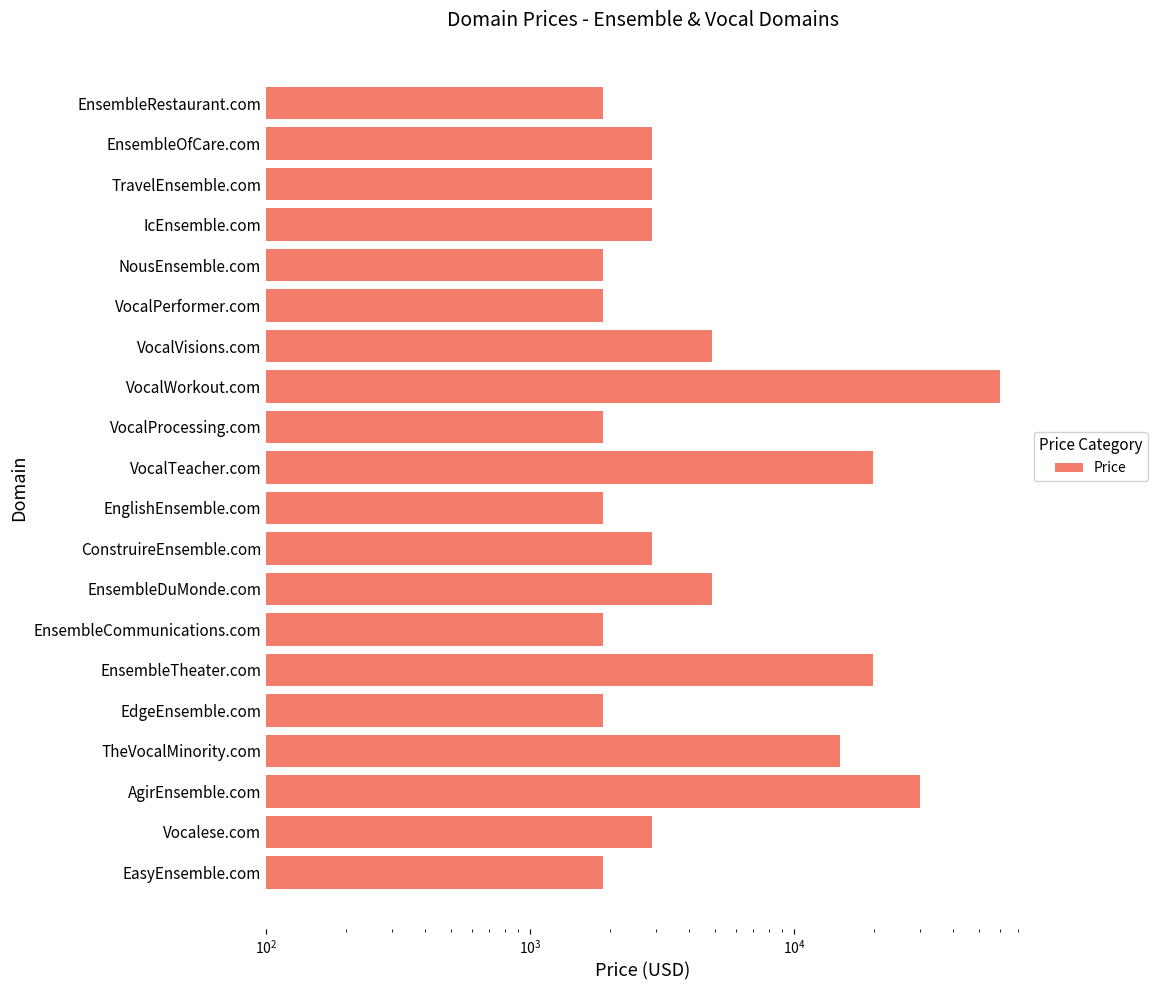

Reading left to right, what are all the values shown in this chart?

1888	2888	29888	14888	1888	19888	1888	4888	2888	1888	19888	1888	59888	4888	1888	1888	2888	2888	2888	1888